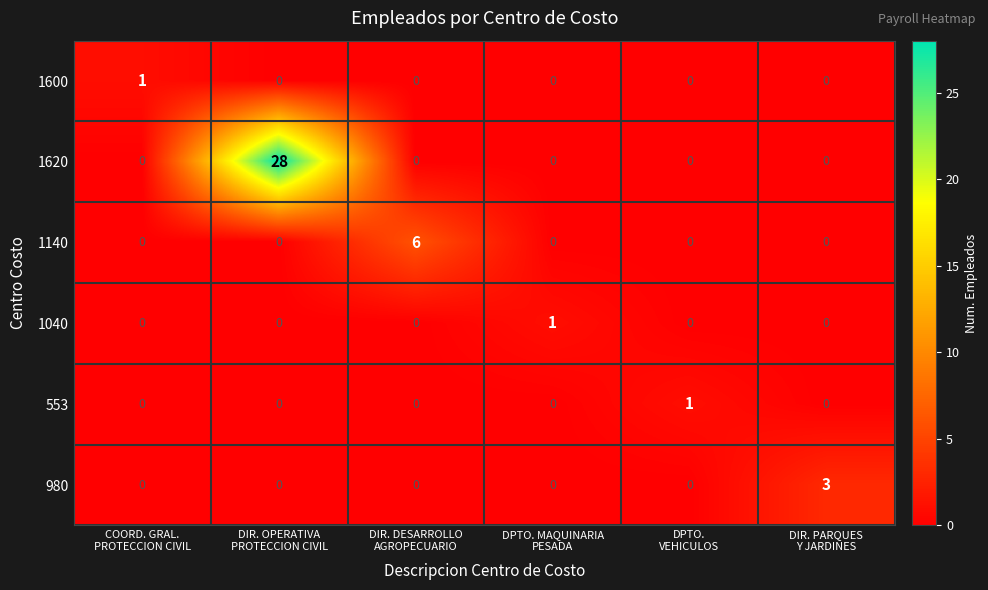

Count the number of data series in this chart.

6